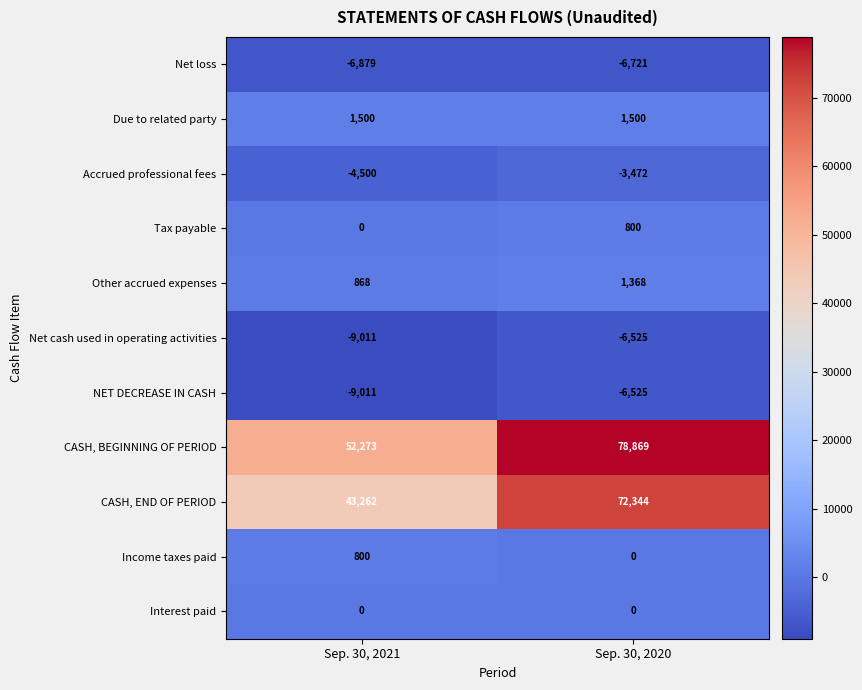

The Interest paid series shows 0 at Sep. 30, 2020. True or false?

True